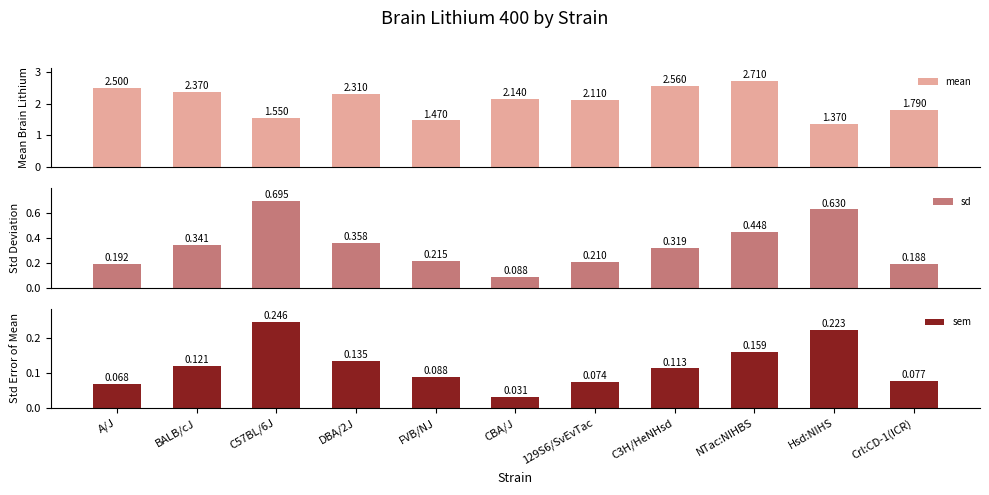

What is the difference between the highest and lowest values at Crl:CD-1(ICR)?

1.7